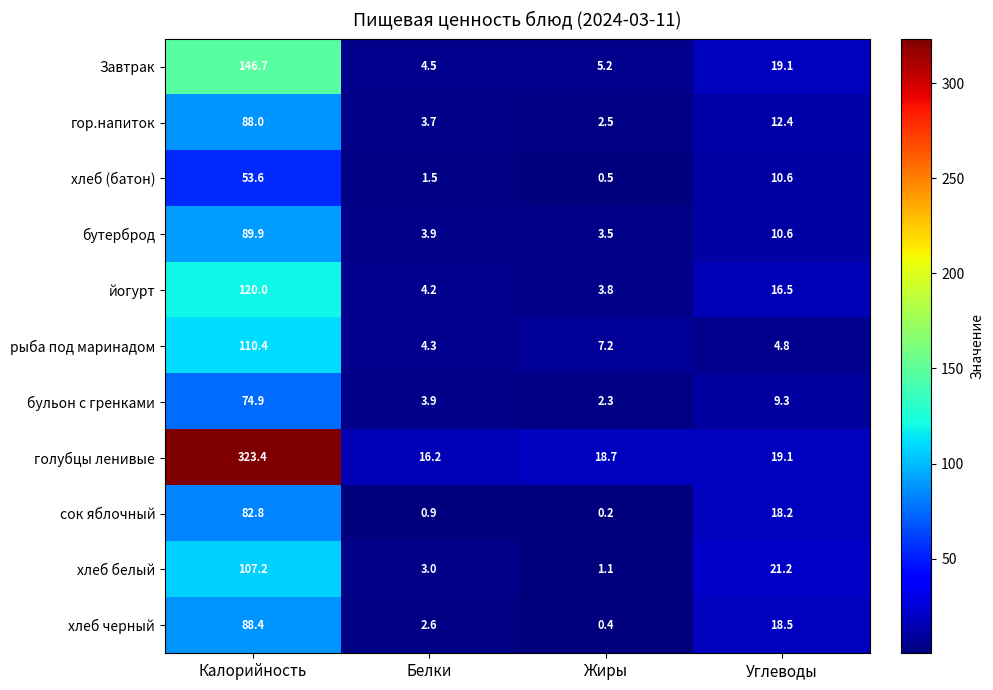

At Жиры, list the series in order from smallest to largest.

сок яблочный, хлеб черный, хлеб (батон), хлеб белый, бульон с гренками, гор.напиток, бутерброд, йогурт, Завтрак, рыба под маринадом, голубцы ленивые